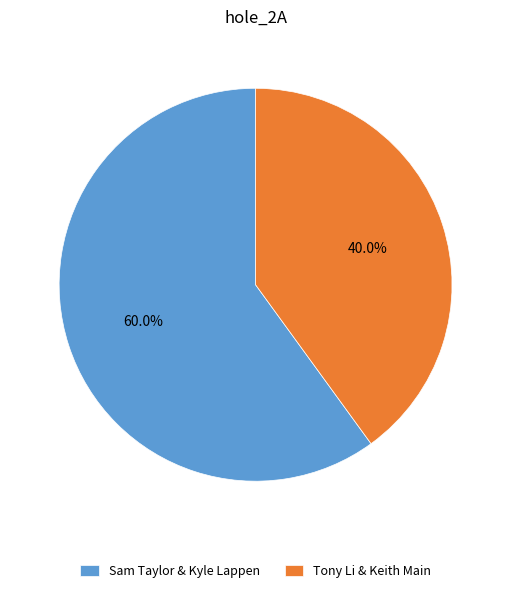

Rank the categories by value from highest to lowest.

Sam Taylor & Kyle Lappen, Tony Li & Keith Main